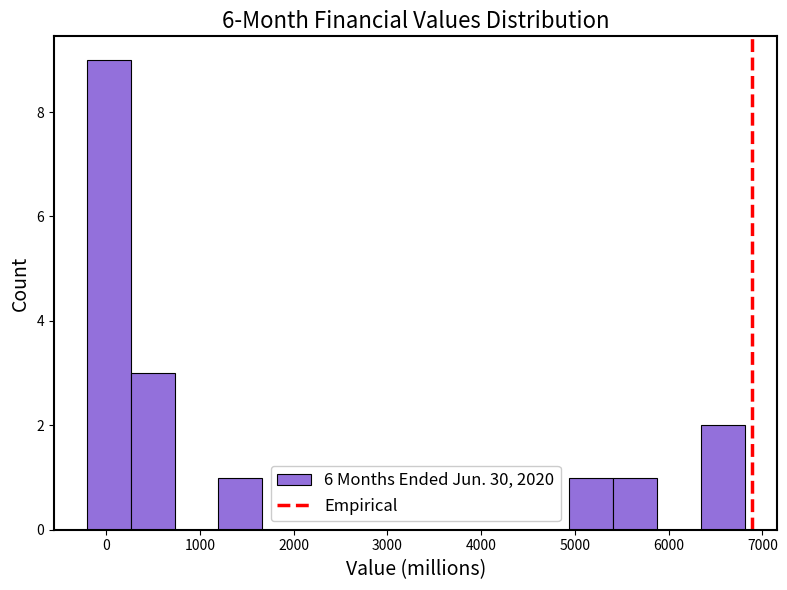

Over which range of the x-axis is the bar tallest?

-200 to 300